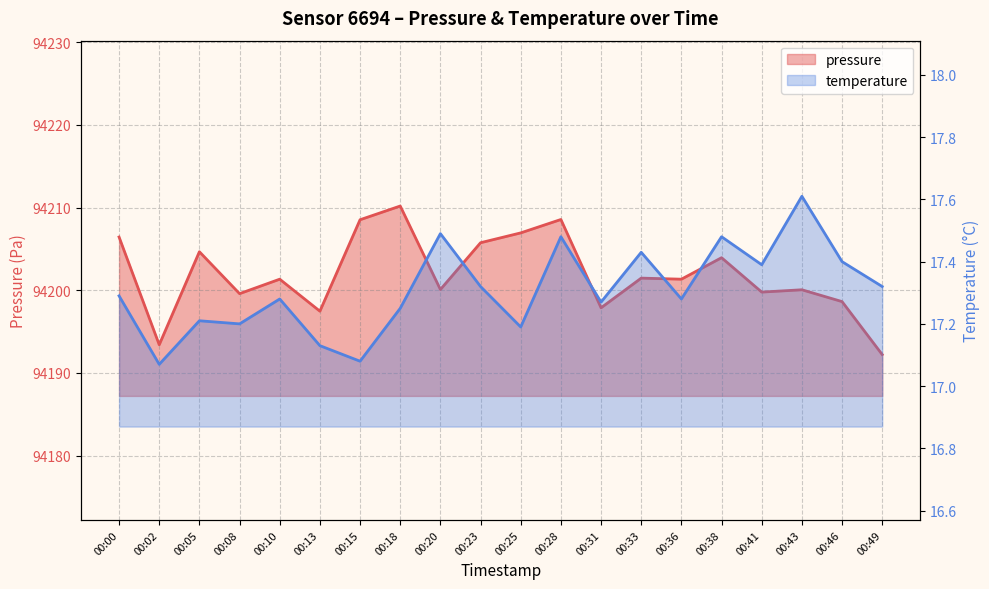

At how many categories does at least one series exceed 83783?

20